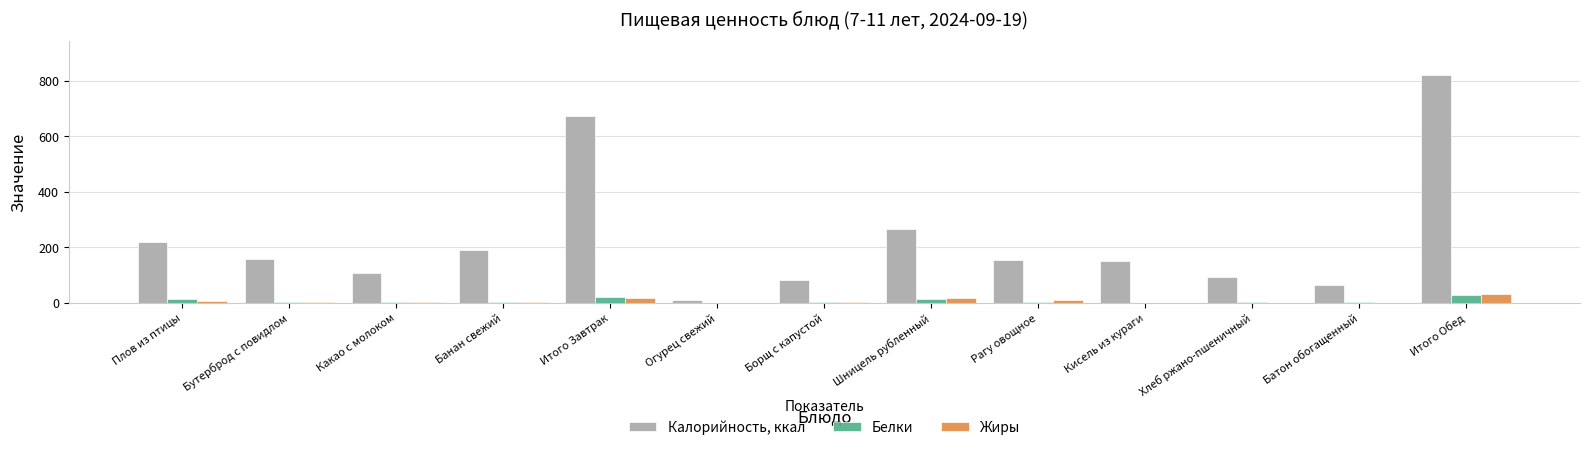

At which label does Белки first exceed 3?

Плов из птицы